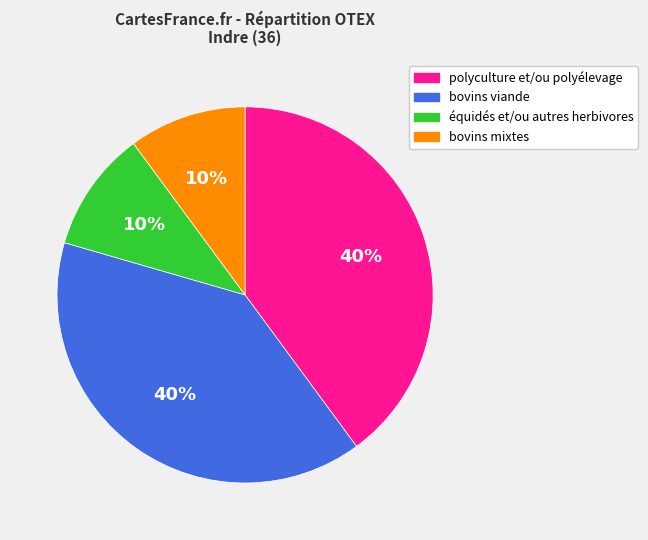

To the nearest percent, what is the average slice percentage?

25%